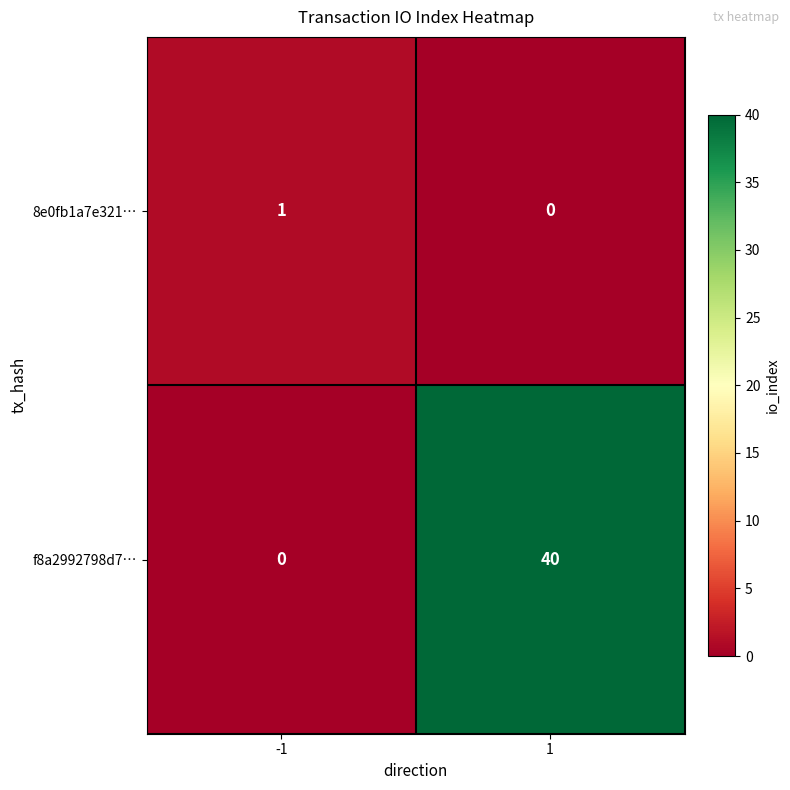

At which category is the sum across all series the highest?

1